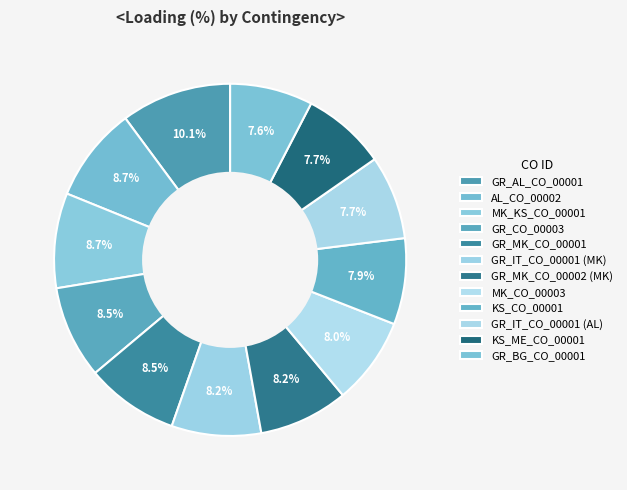

Which slice is the largest?

GR_AL_CO_00001